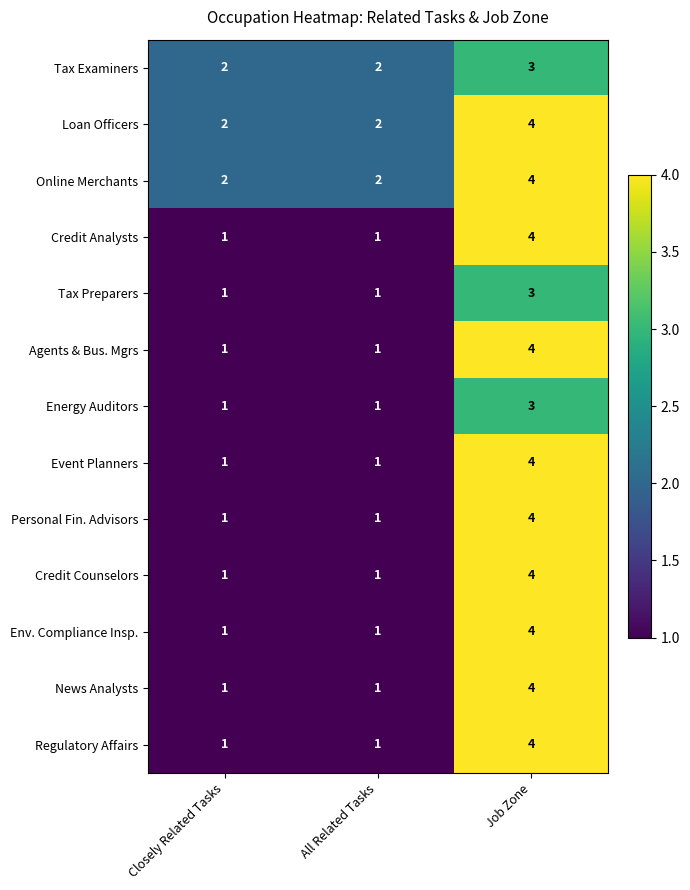

True or false: Energy Auditors has a value of 3 at Job Zone.

True